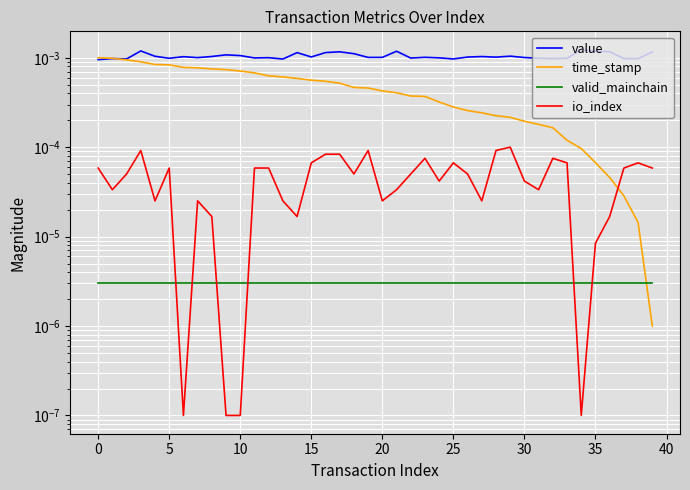

After their last crossing, which series has the higher values: io_index or time_stamp?

io_index